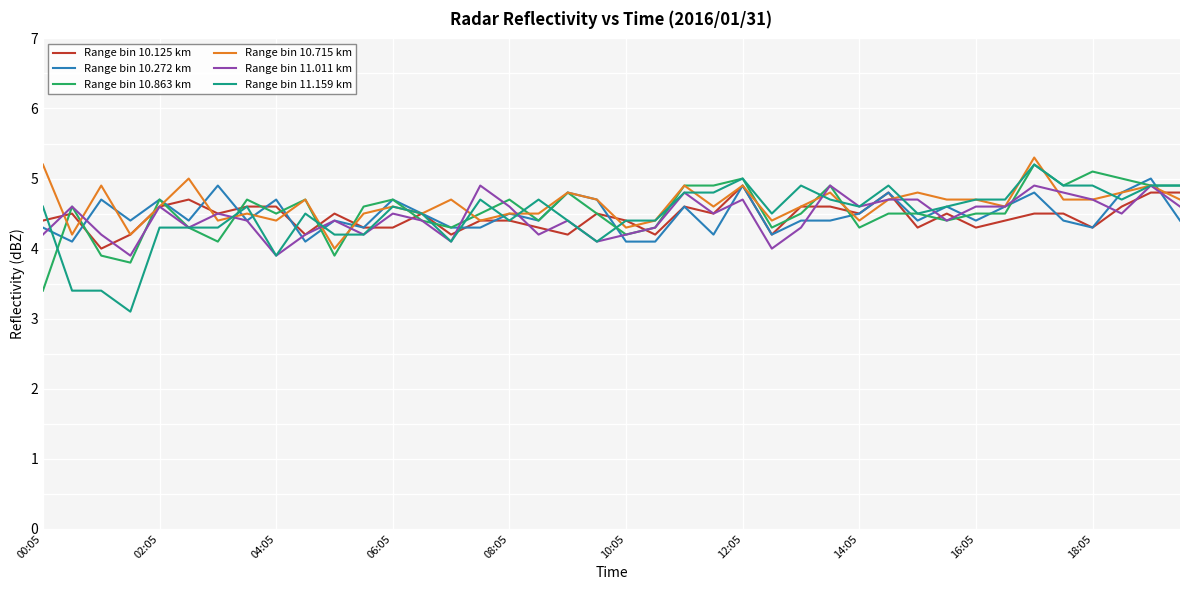

What is the lowest value of the Range bin 10.863 km series?

3.4